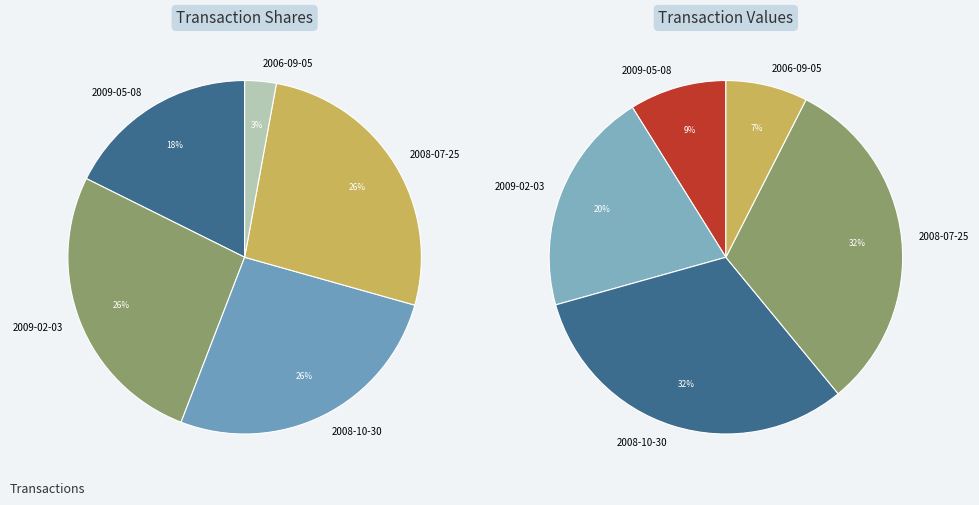

True or false: 2009-02-03 accounts for 10% of the total.

False